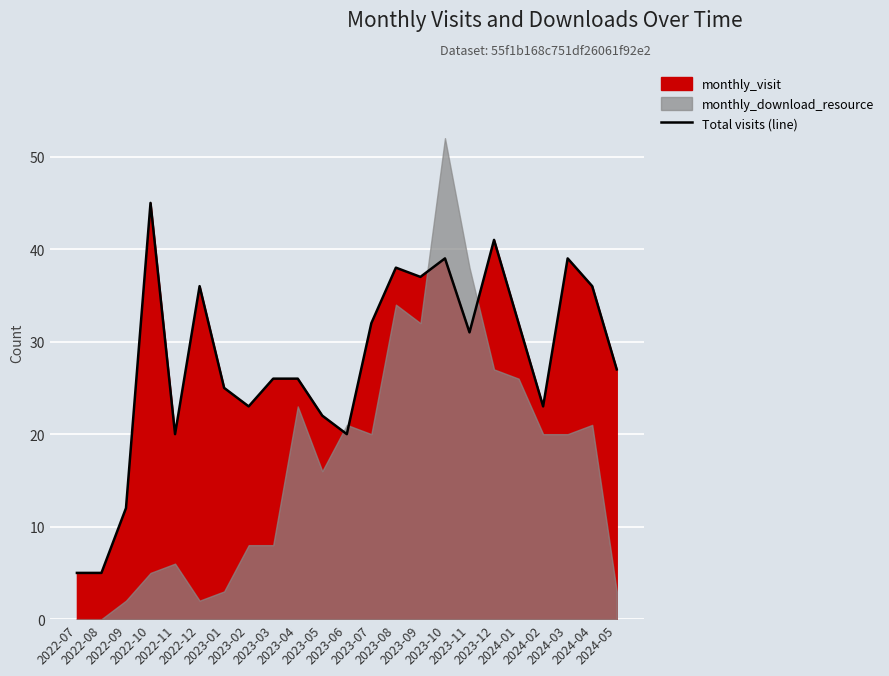

Is it true that the value at 2022-08 is 2?

False